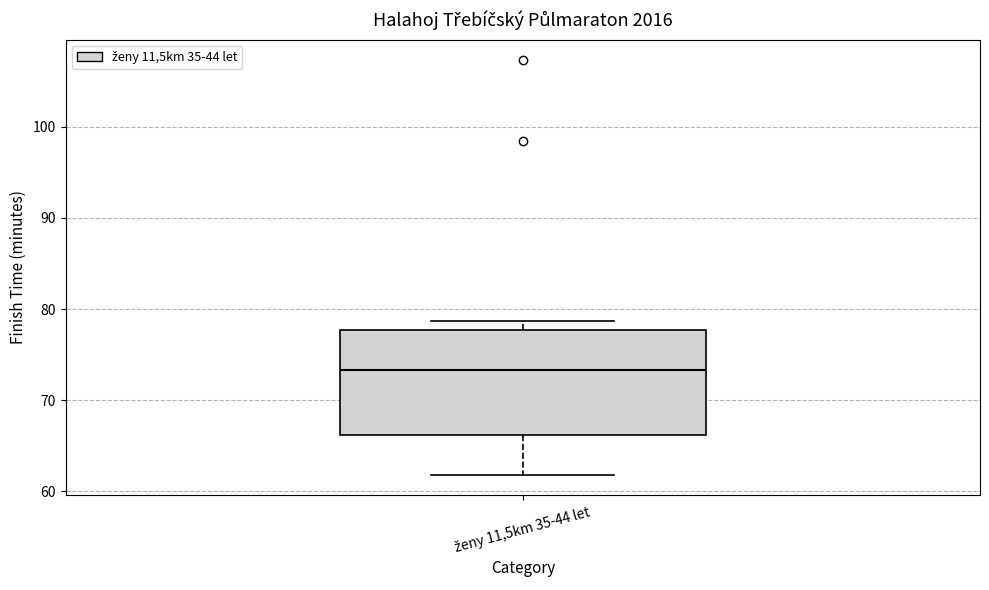

Transcribe this box plot: give where the median line is, the range the box spans, and where the two whiskers end, as read against the y-axis. The values are not printed on the chart, so give them approximately, as read against the axis.

median 73, box 66 to 78, whiskers 62 to 79